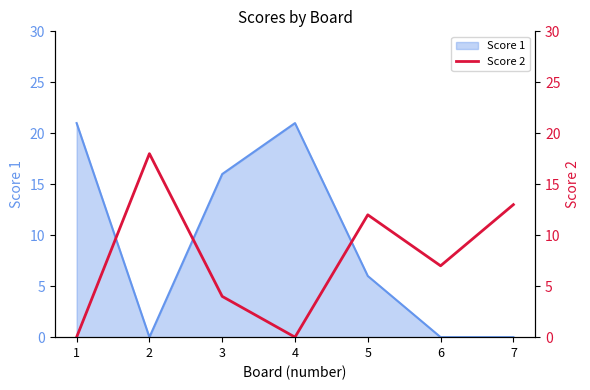

List the labels in order of value, smallest first.

1, 4, 3, 6, 5, 7, 2